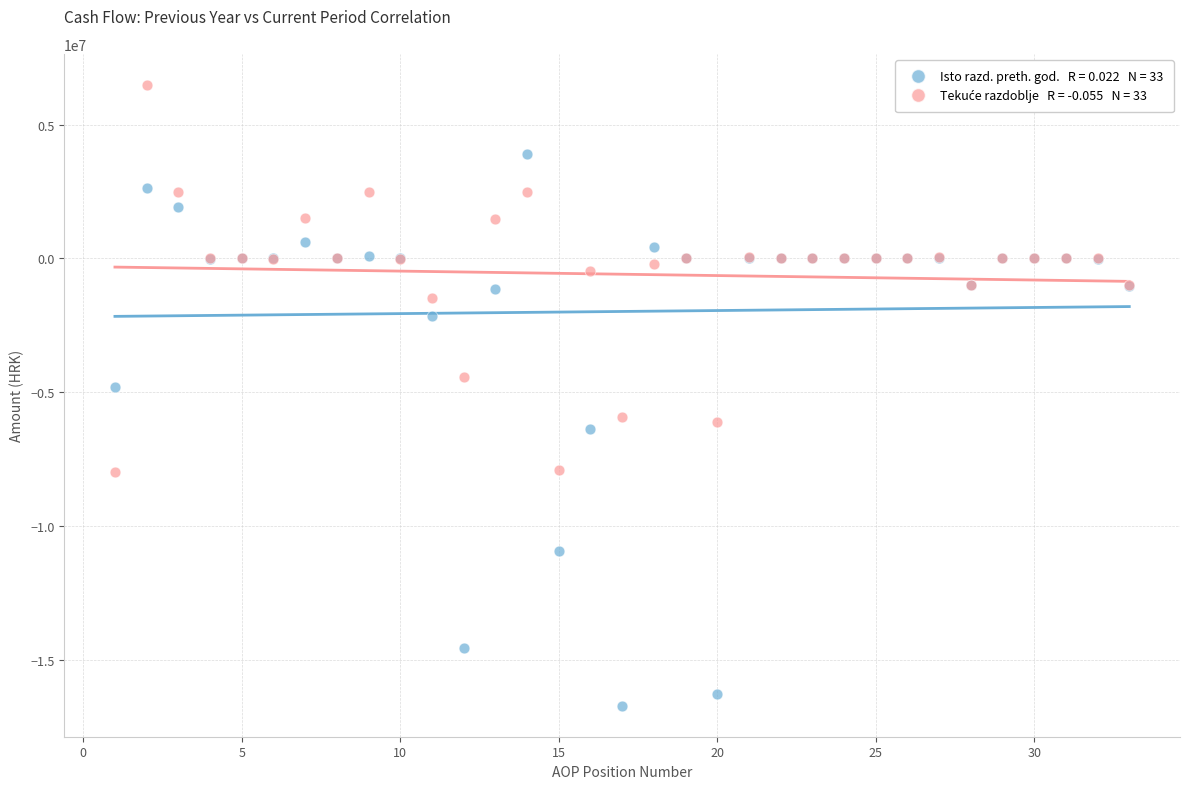

Across all series, what Y value is closest to -5111654?

-4804251